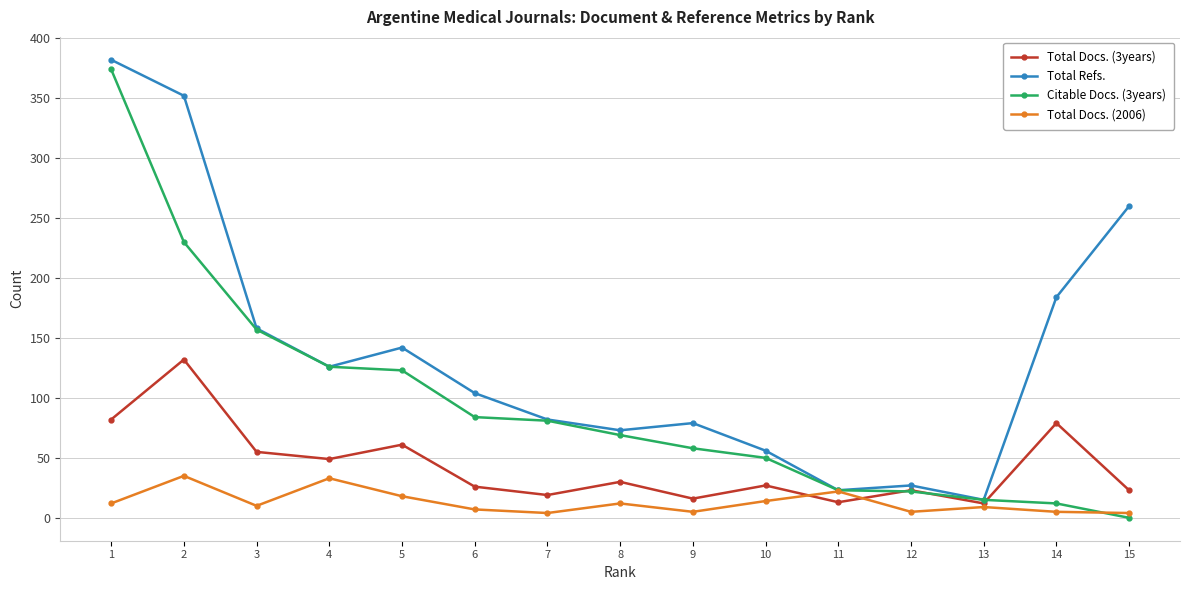

What is the difference between the highest and lowest values at 3?

148